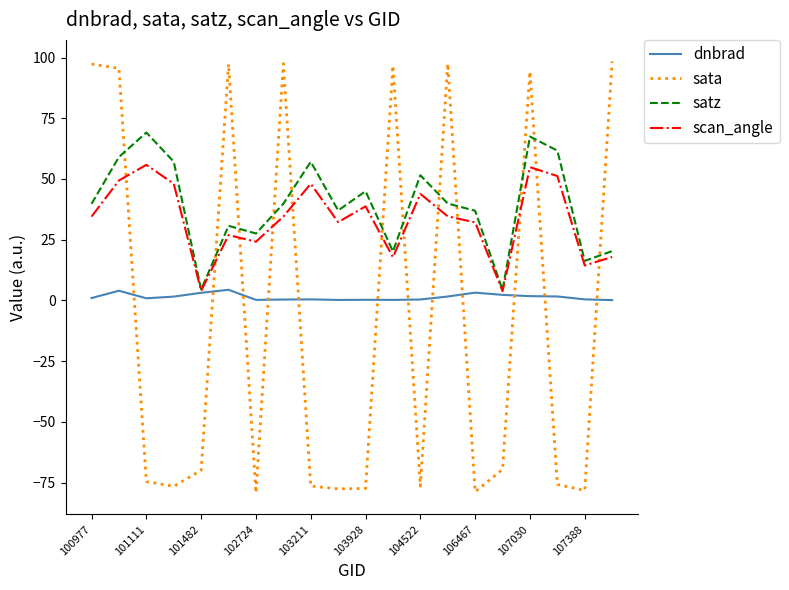

What is the difference between the maximum and second lowest values in the satz series?

64.7